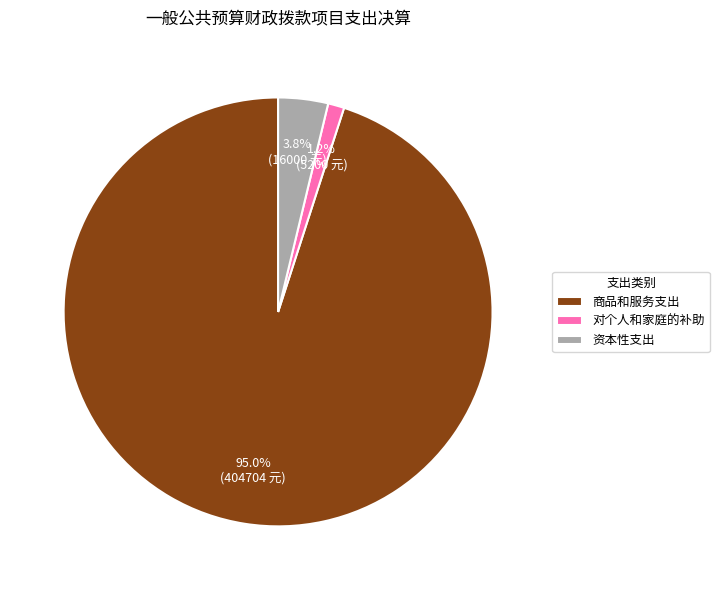

Which category has the smallest portion of the pie?

对个人和家庭的补助